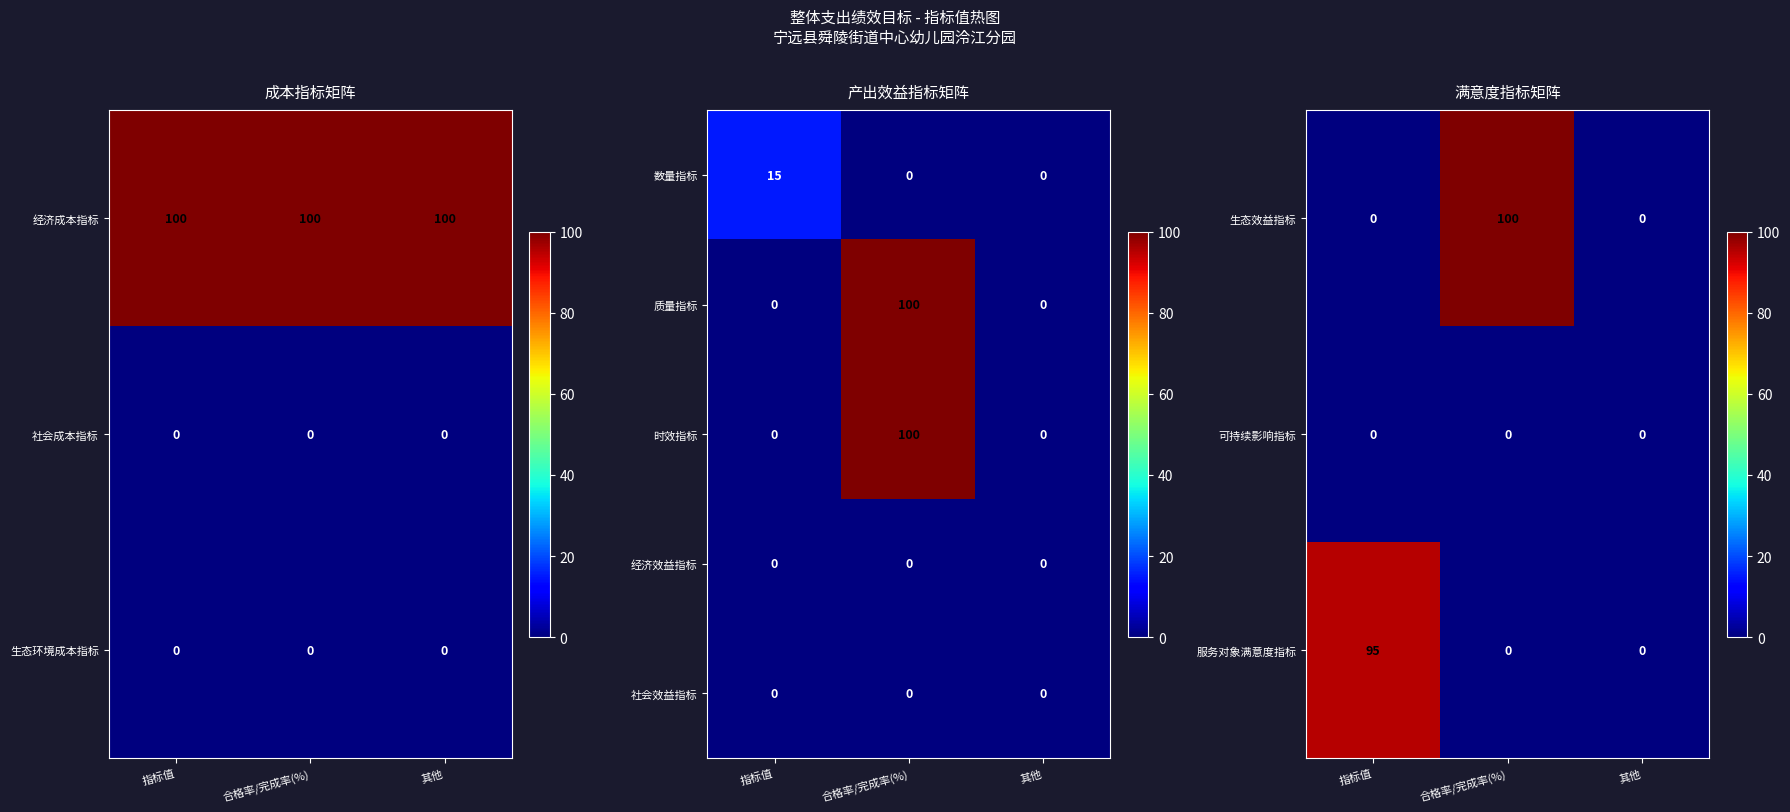

Count the number of categories in the chart.

3